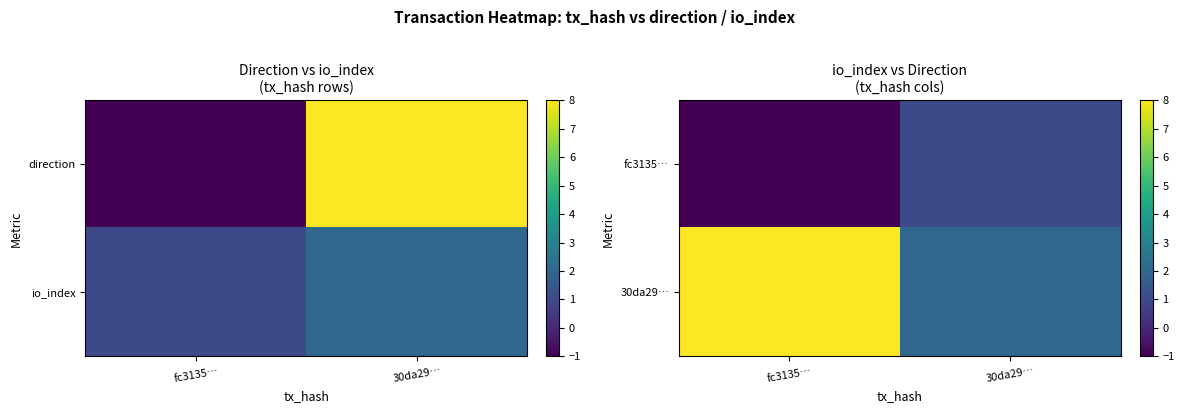

Is it true that 30da29… equals 3 at 30da29…?

False